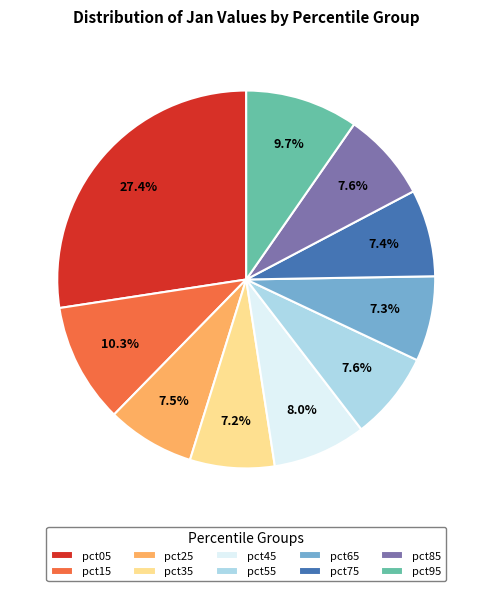

Combined, do pct35 and pct05 account for over 50%?

No